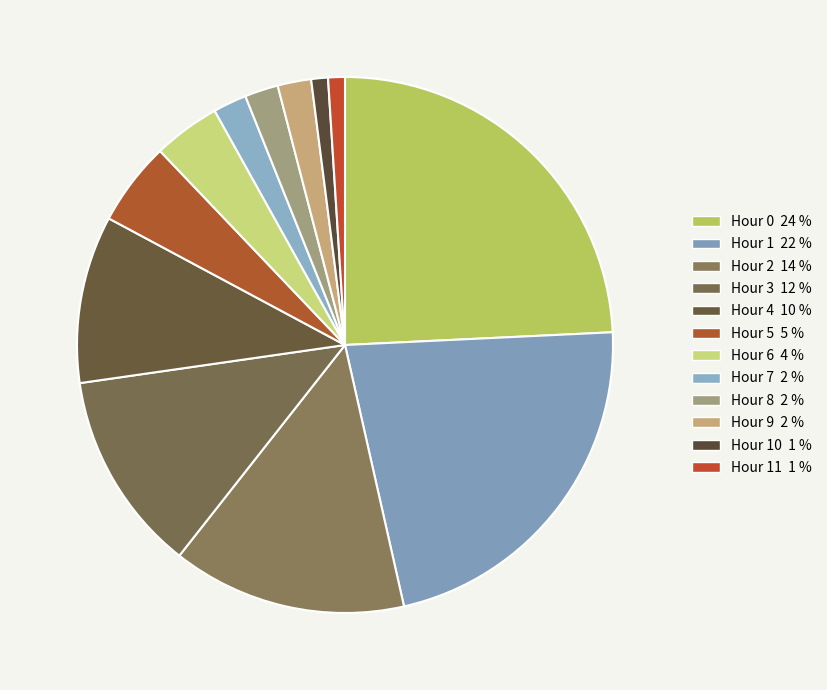

To the nearest percent, what is the difference between the largest and smallest slice percentages?

23%